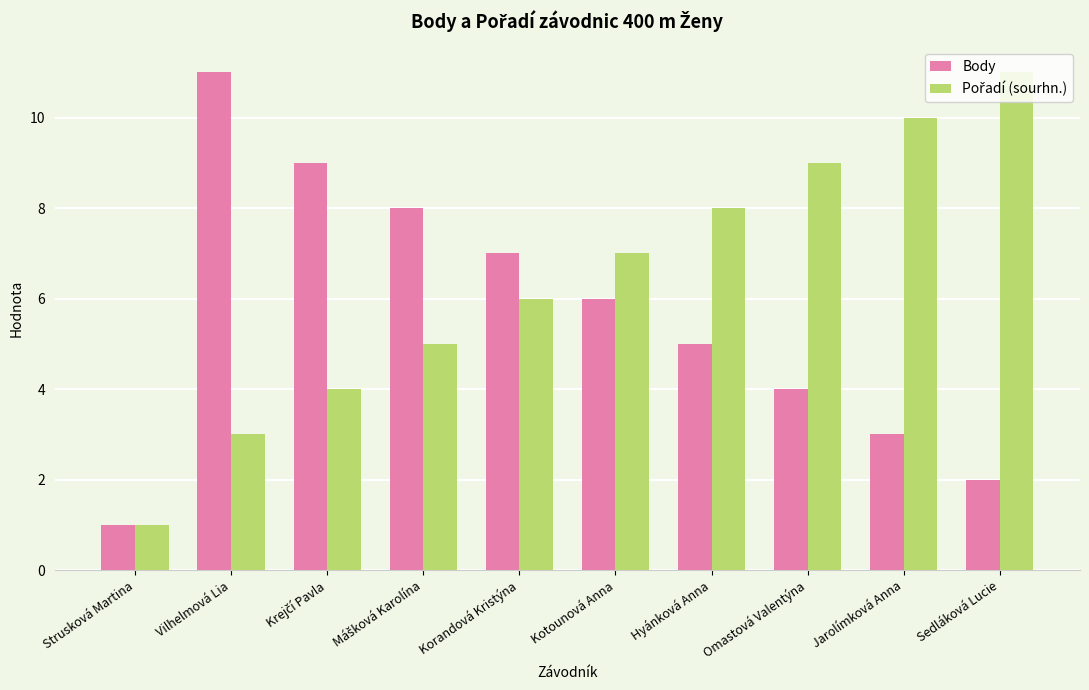

Is it true that Body equals 1 at Strusková Martina?

True